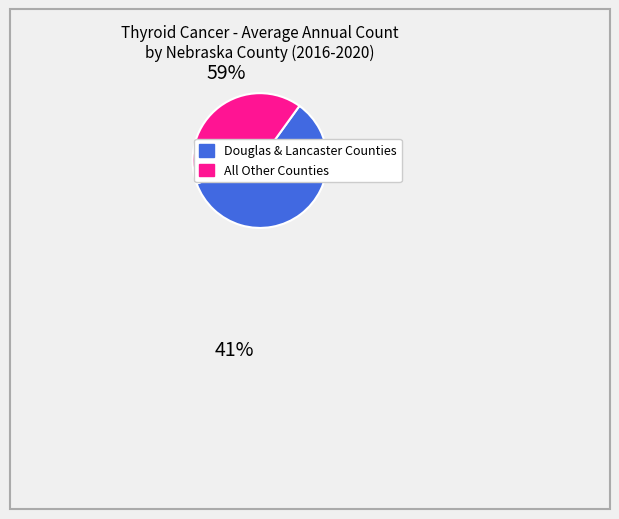

Is there any slice that represents more than half of the pie?

Yes